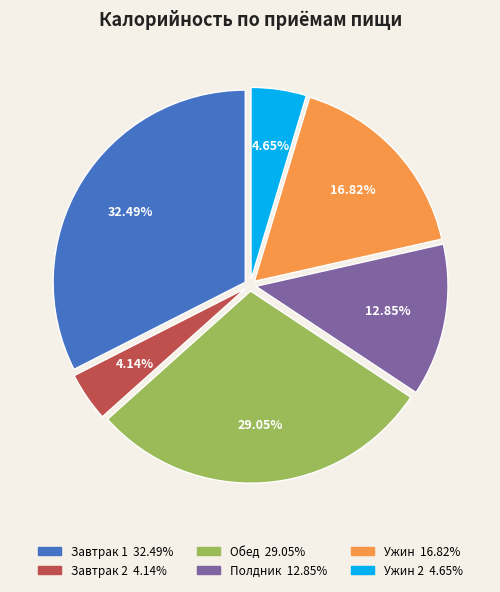

Is there a majority slice in this chart?

No